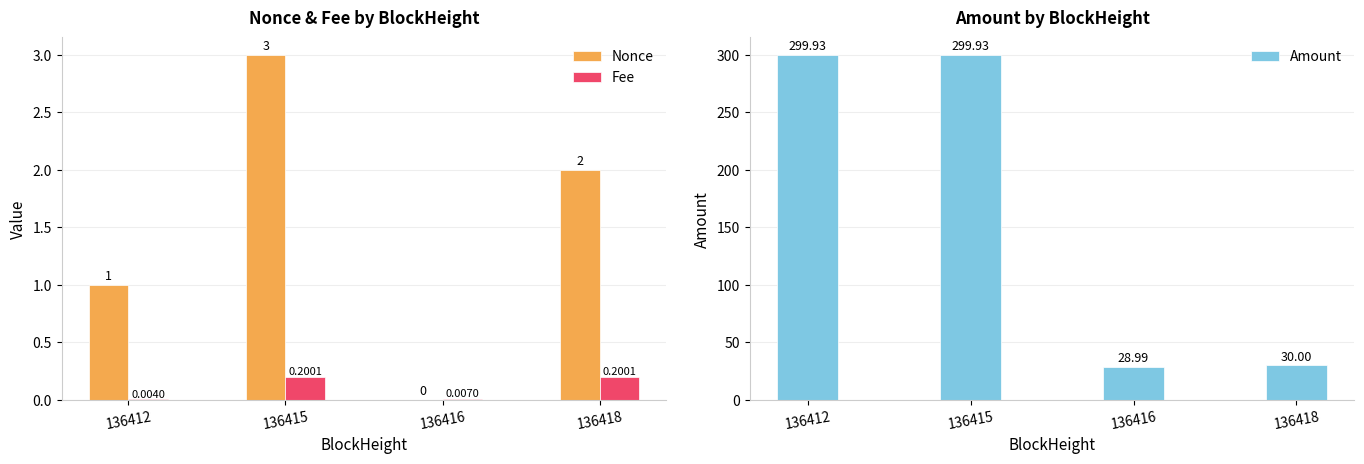

Which series has the largest total across all categories?

Amount